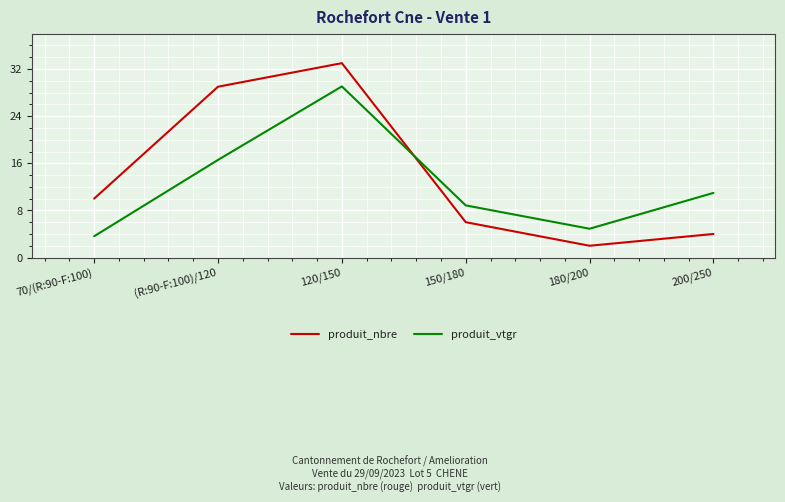

What are all the series names shown in the legend?

produit_nbre, produit_vtgr